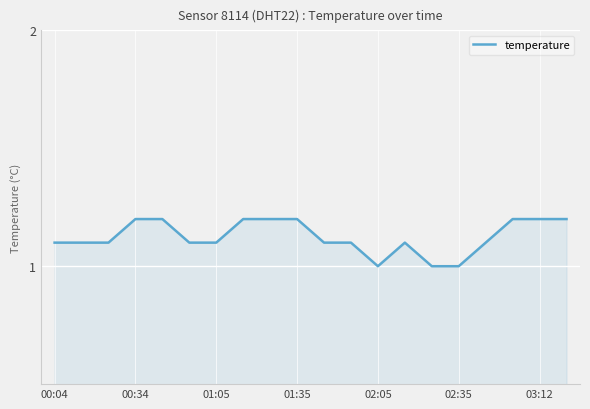

What is the maximum value shown in the chart?

1.2